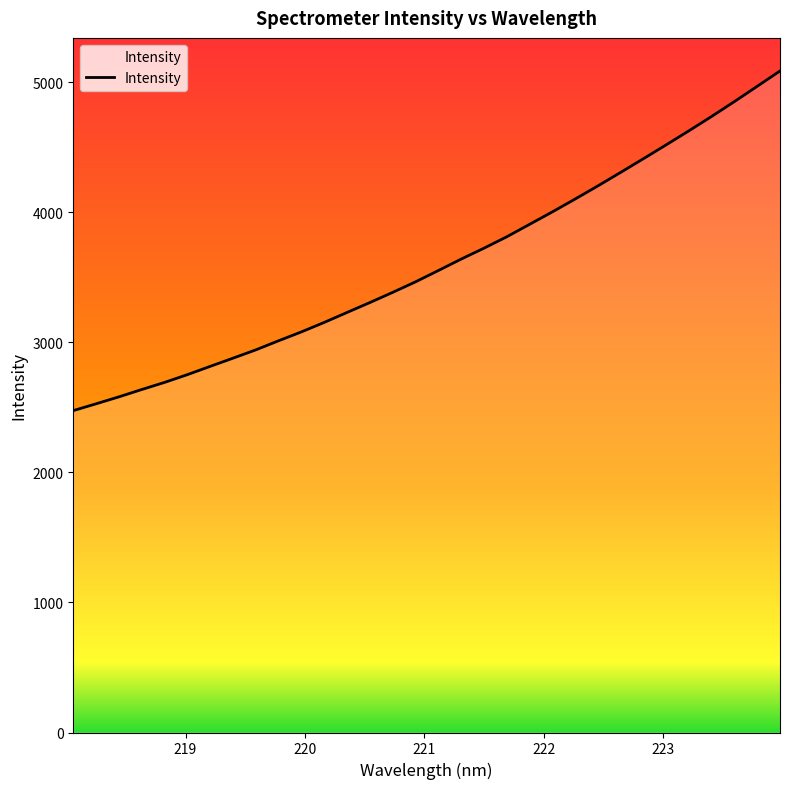

What is the smallest value displayed?

2475.9